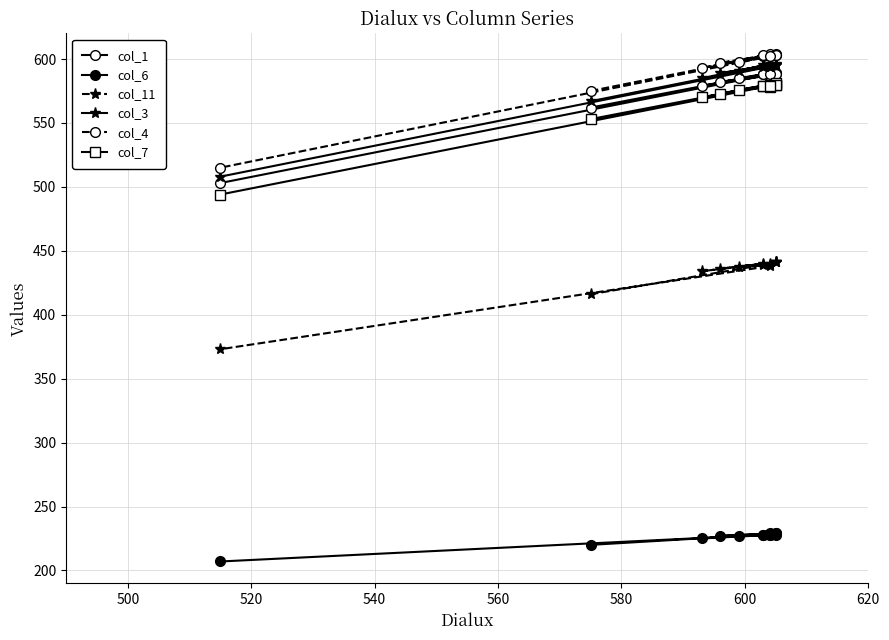

What is the highest value of the col_7 series?

581